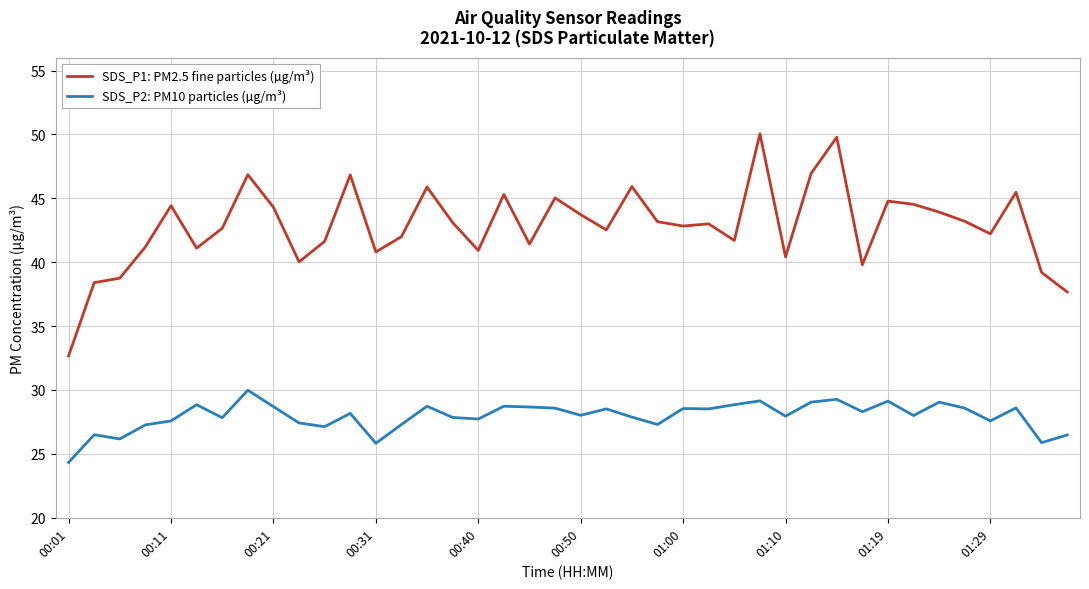

What is the minimum value shown in the chart?

24.3